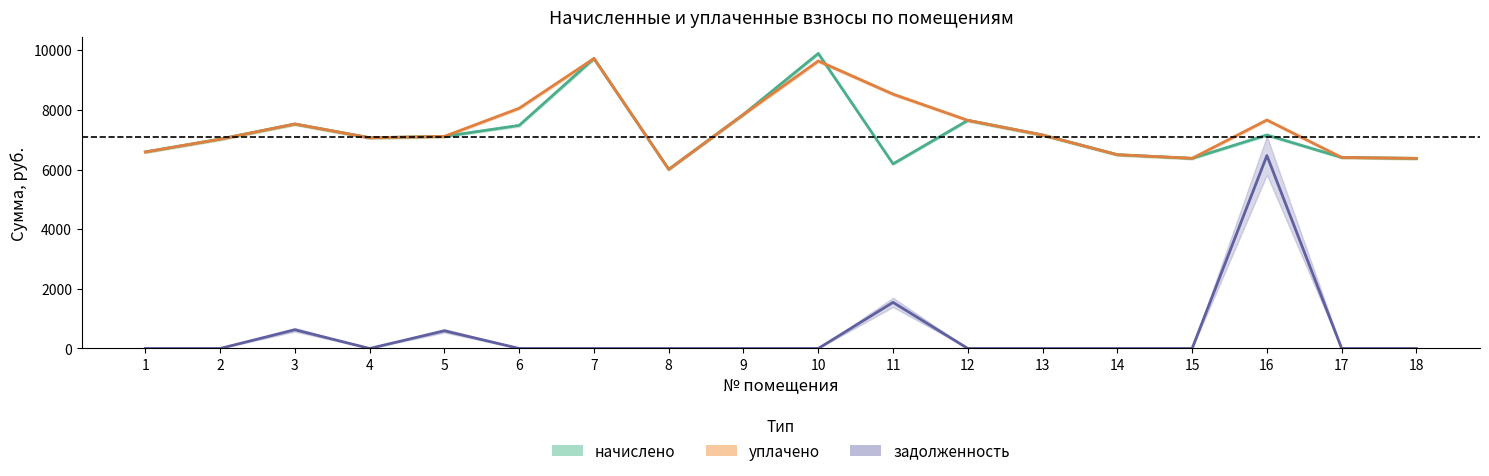

At which category is the sum across all series the highest?

16